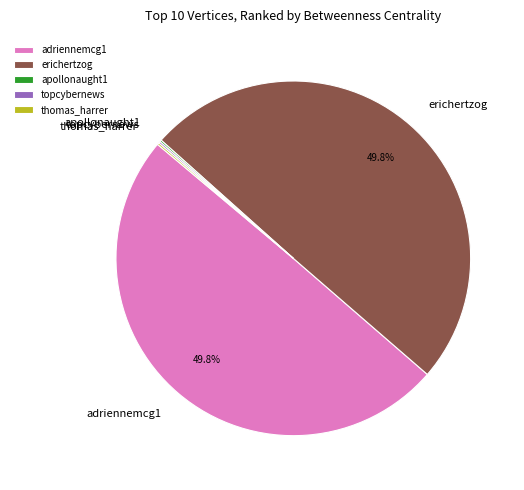

How much of the chart is everything except erichertzog?

50.0%